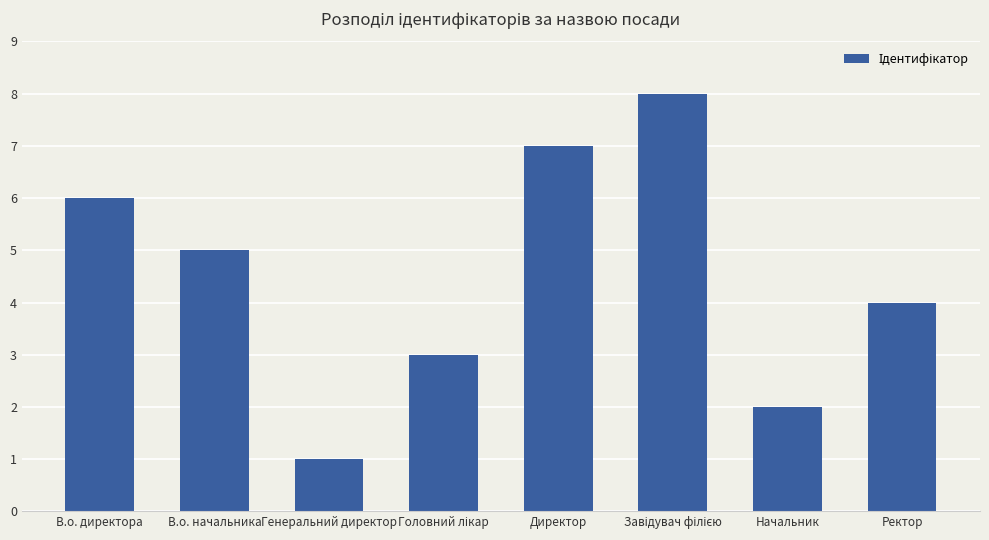

What position from the left is В.о. директора?

1